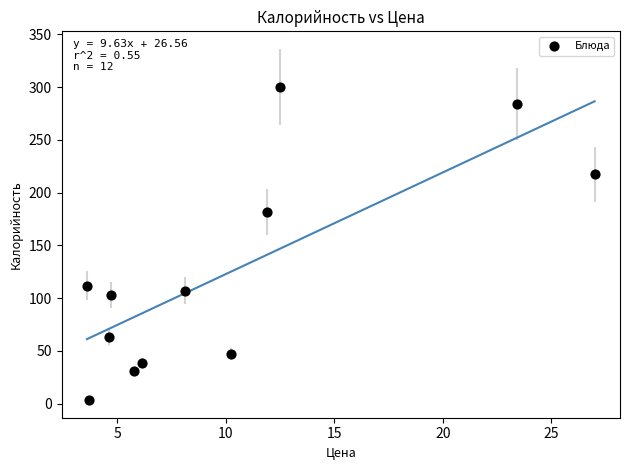

What is the average X value?

10.1